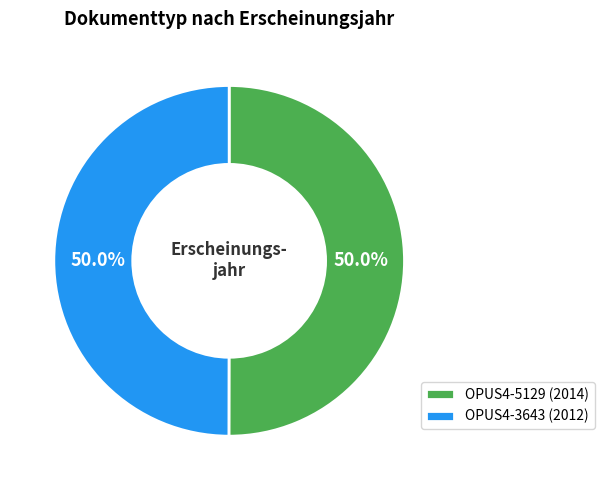

What is the total percentage of OPUS4-5129 (2014) and OPUS4-3643 (2012)?

100.0%